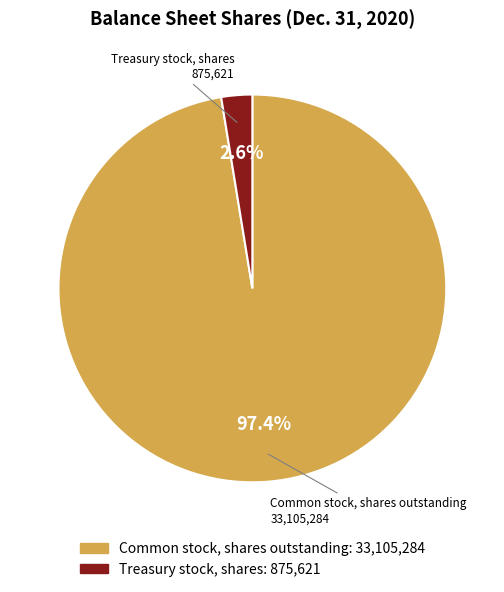

How many segments does this pie chart have?

2